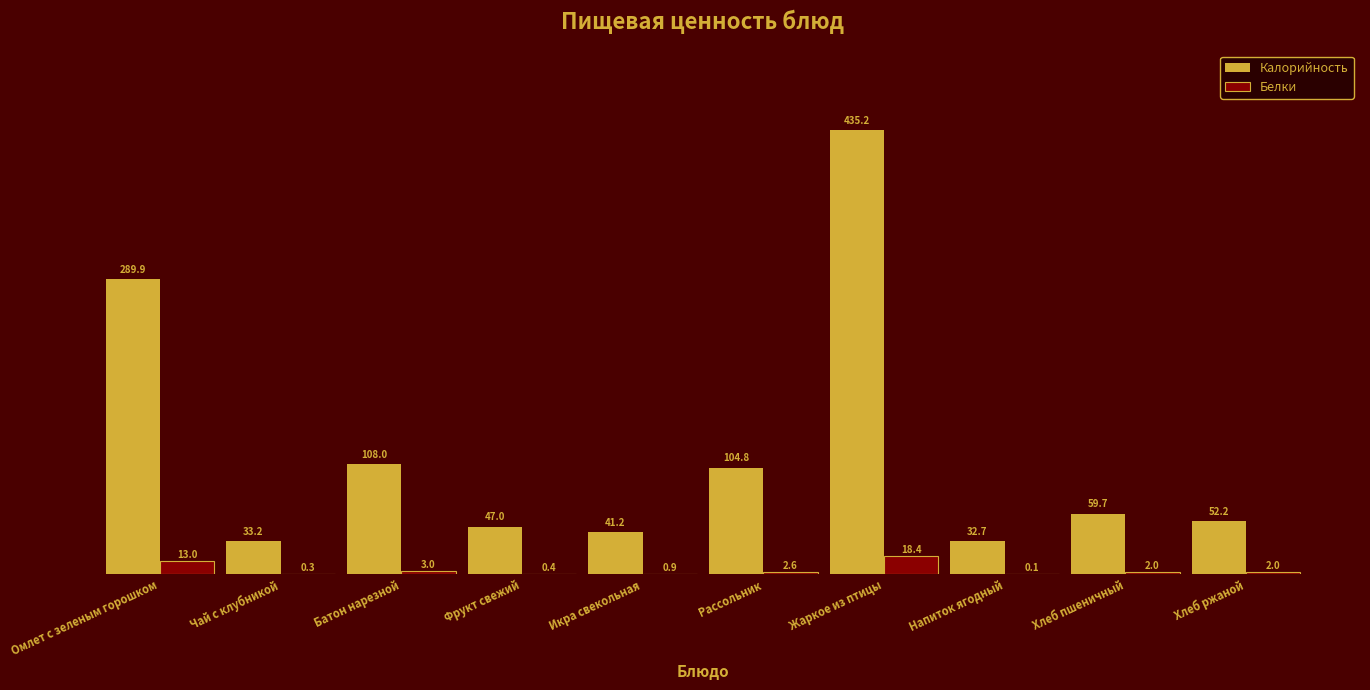

Reading left to right, extract all data points from this chart.

Калорийность: Омлет с зеленым горошком=289.9	Чай с клубникой=33.2	Батон нарезной=108.0	Фрукт свежий=47.0	Икра свекольная=41.2	Рассольник=104.8	Жаркое из птицы=435.2	Напиток ягодный=32.7	Хлеб пшеничный=59.7	Хлеб ржаной=52.2
Белки: Омлет с зеленым горошком=13.0	Чай с клубникой=0.3	Батон нарезной=3.0	Фрукт свежий=0.4	Икра свекольная=0.9	Рассольник=2.6	Жаркое из птицы=18.4	Напиток ягодный=0.1	Хлеб пшеничный=2.0	Хлеб ржаной=2.0